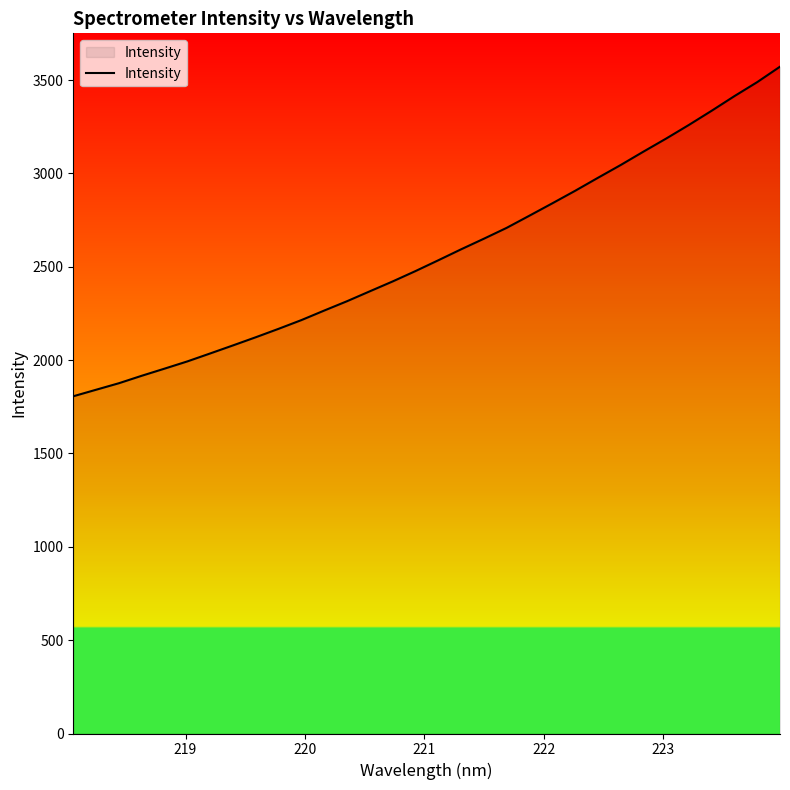

What is the difference between the maximum and minimum values?

1765.6